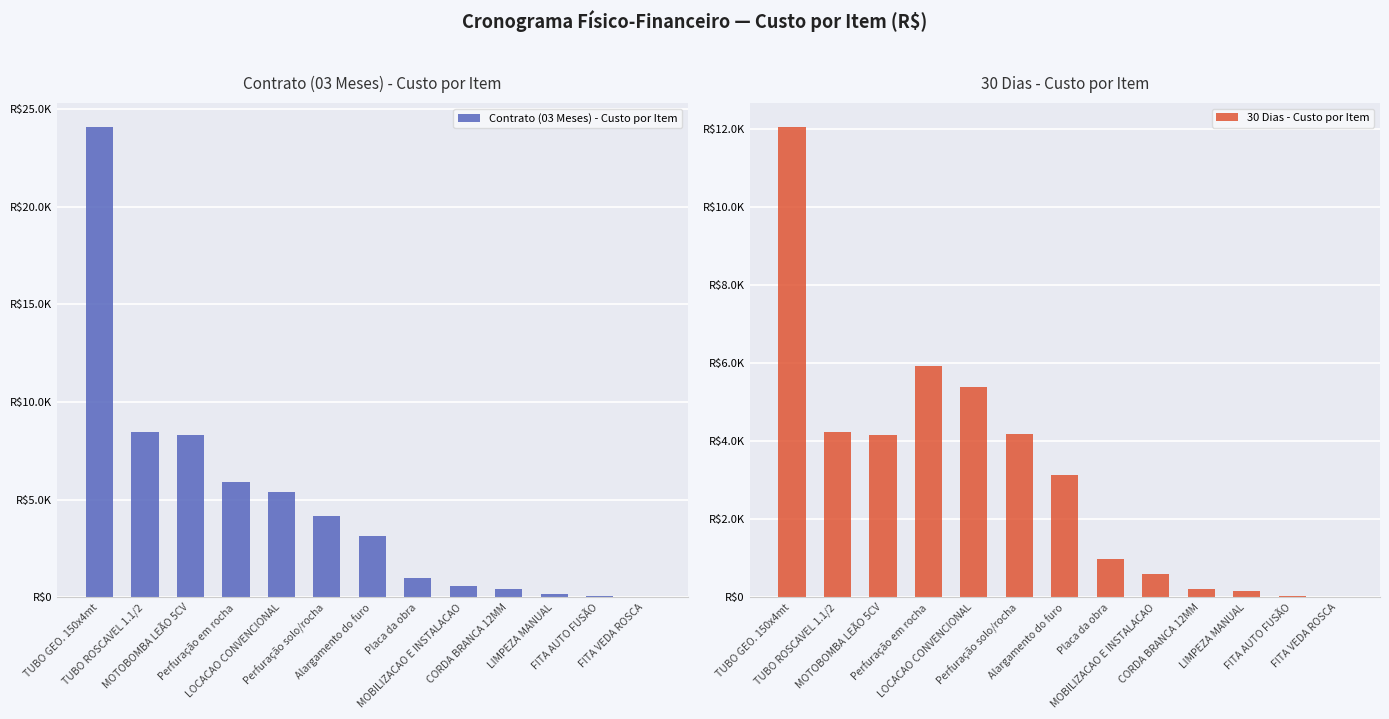

Count the number of data series in this chart.

2